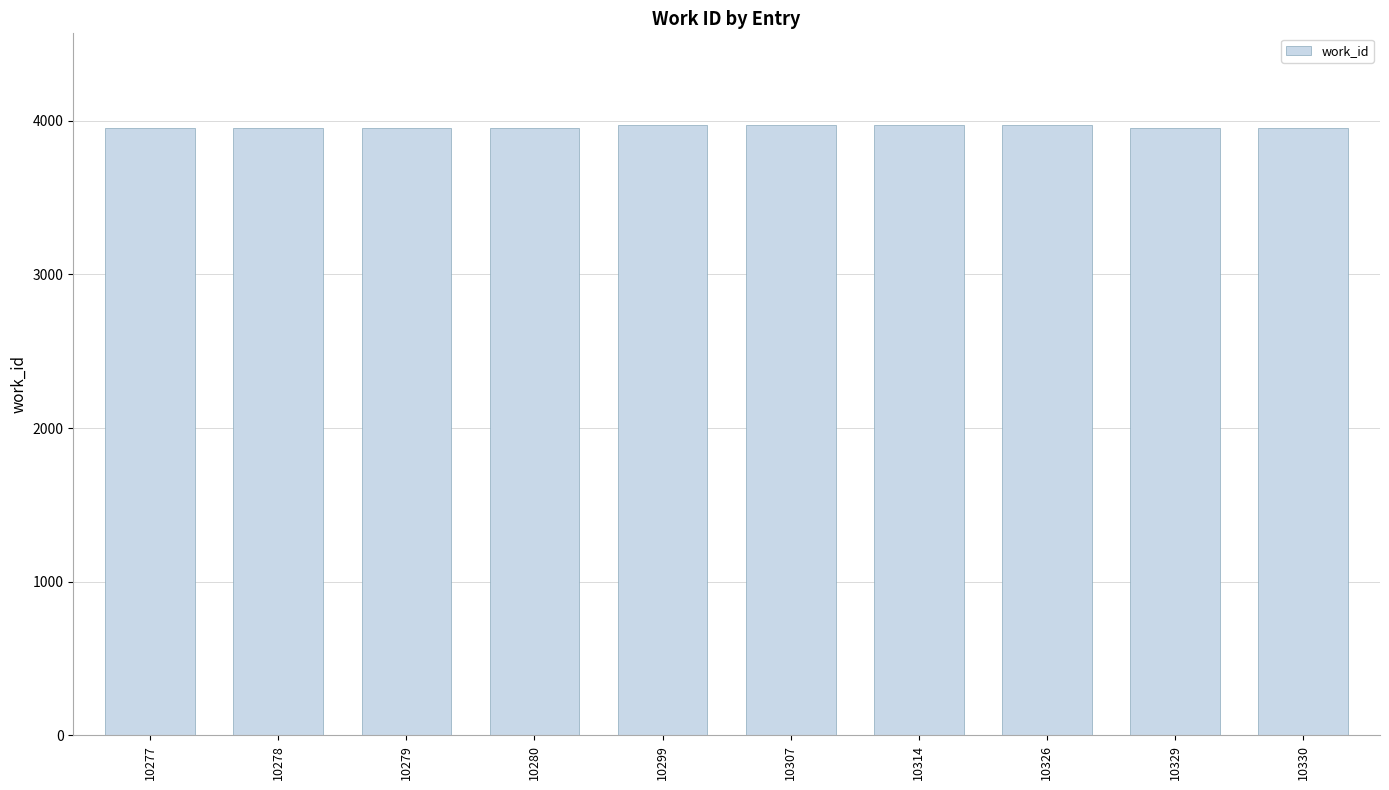

What is the maximum value shown in the chart?

3973